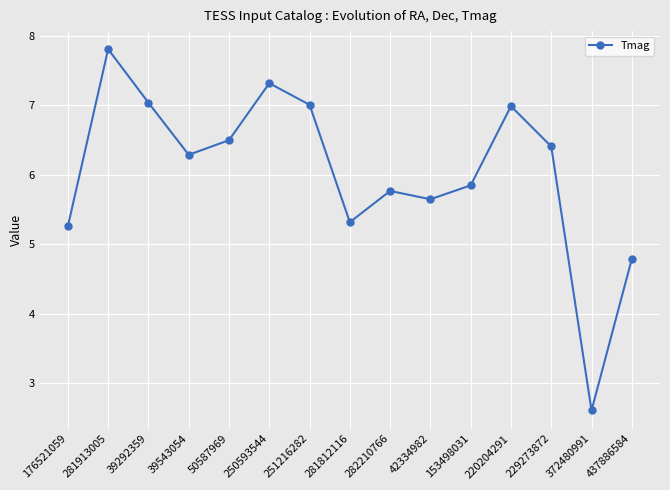

At which category does the data reach its first local valley?

39543054